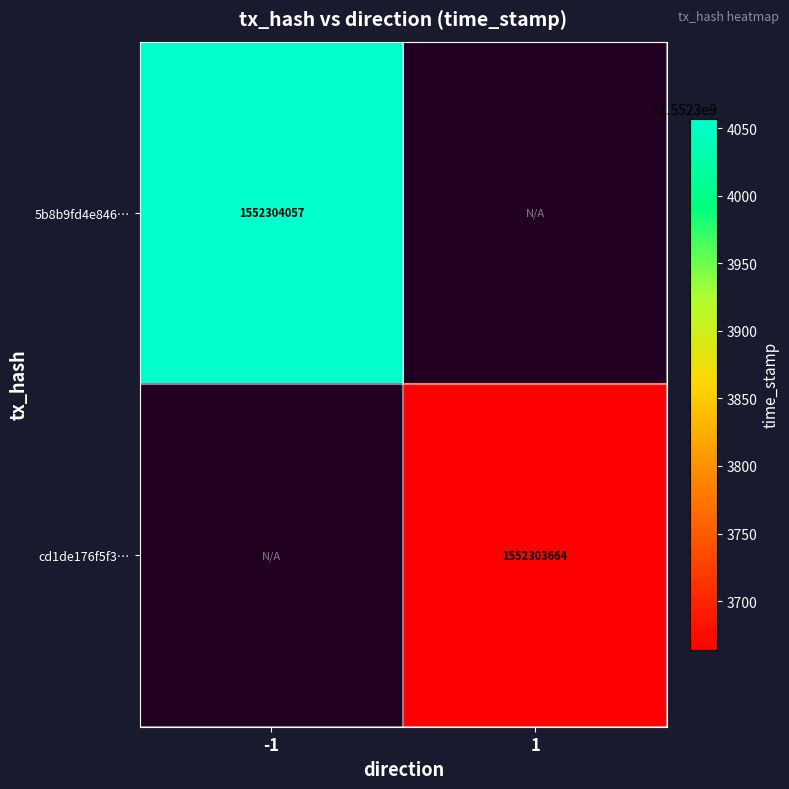

Read the cd1de176f5f3206e38239eb3c262d18bf4503e1 value at 1, to the nearest 10.

1552303660